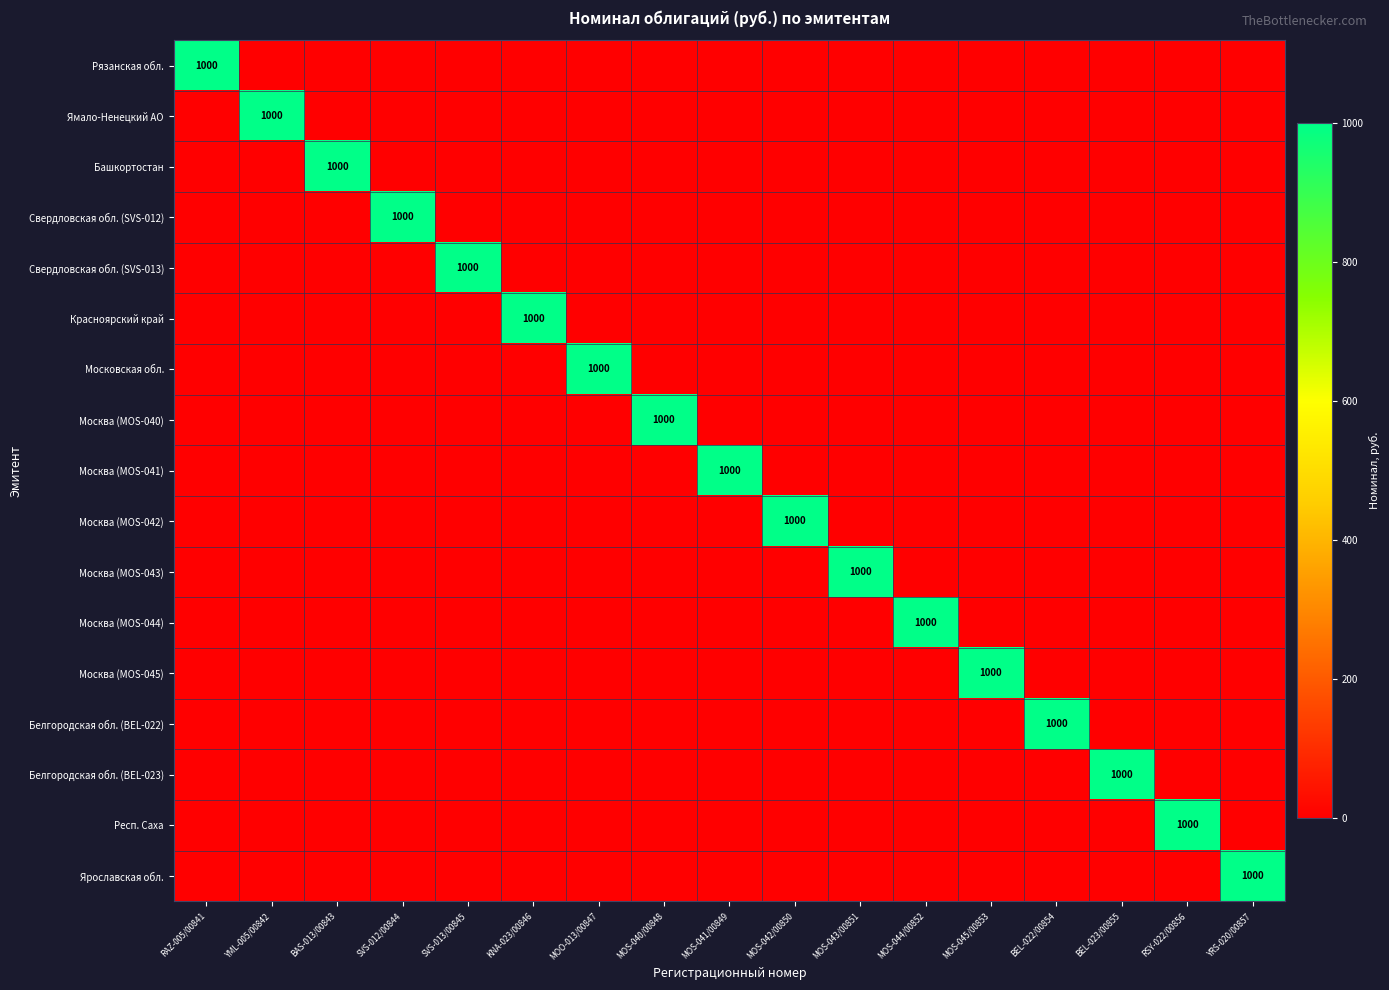

The Московская обл. series shows 311 at MOO-013/00847. True or false?

False